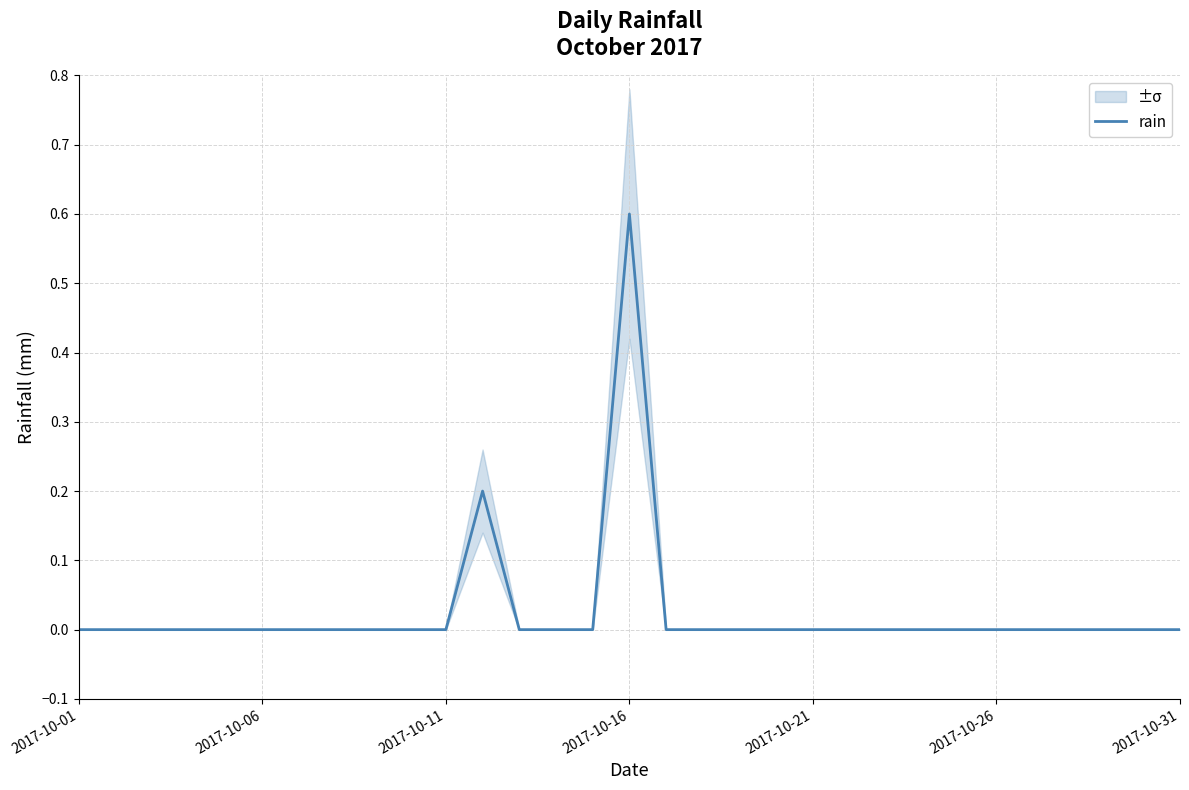

Count the values in the range 0 to 1.

31